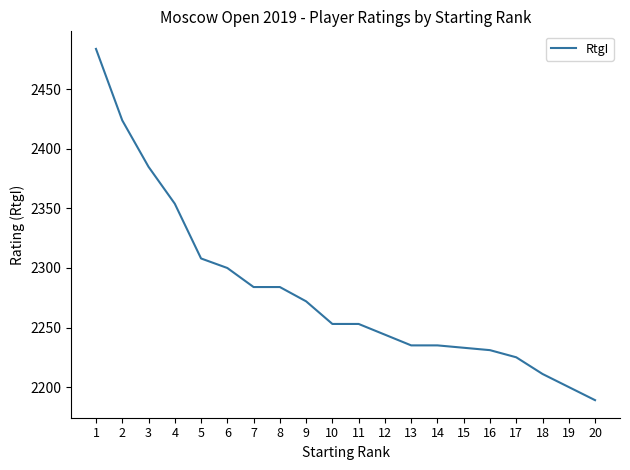

What is the ratio of the value at 16 to the value at 17?

1.0